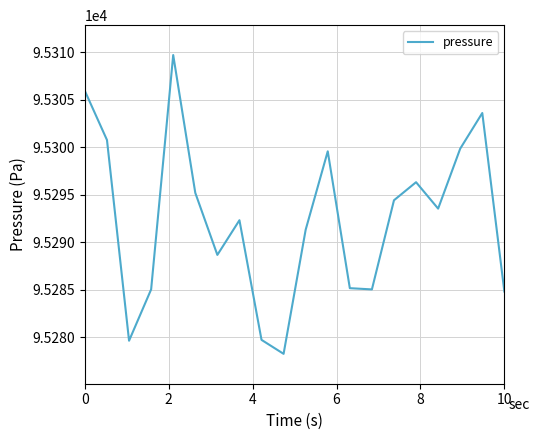

What is the difference between the maximum and minimum values?

31.4